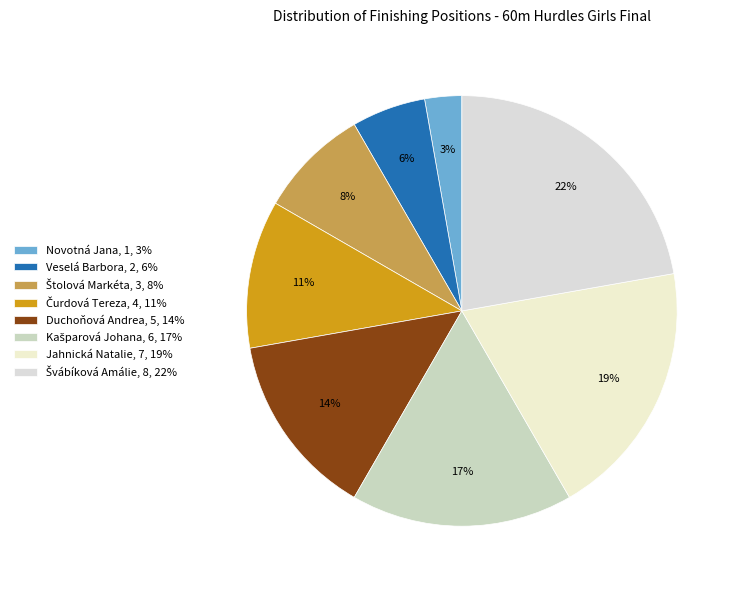

How many slices are in this pie chart?

8